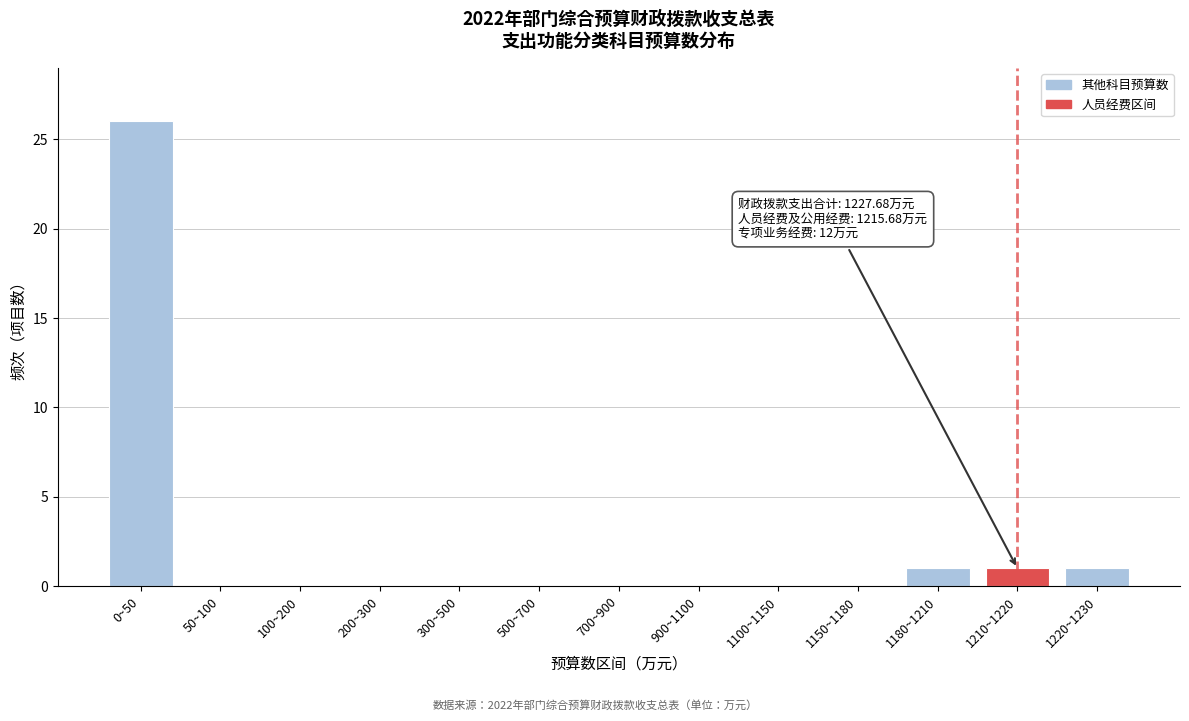

Reading left to right, extract all data points from this chart.

0~50=26	50~100=0	100~200=0	200~300=0	300~500=0	500~700=0	700~900=0	900~1100=0	1100~1150=0	1150~1180=0	1180~1210=1	1210~1220=1	1220~1230=1